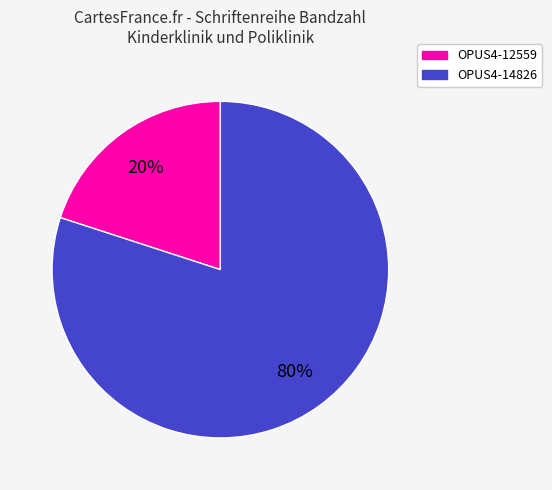

Is it true that OPUS4-12559 is 12% of the pie?

False